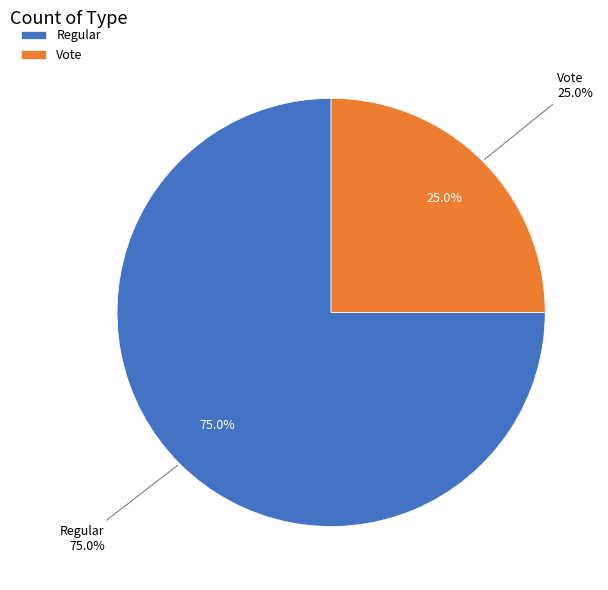

How many slices are in this pie chart?

2